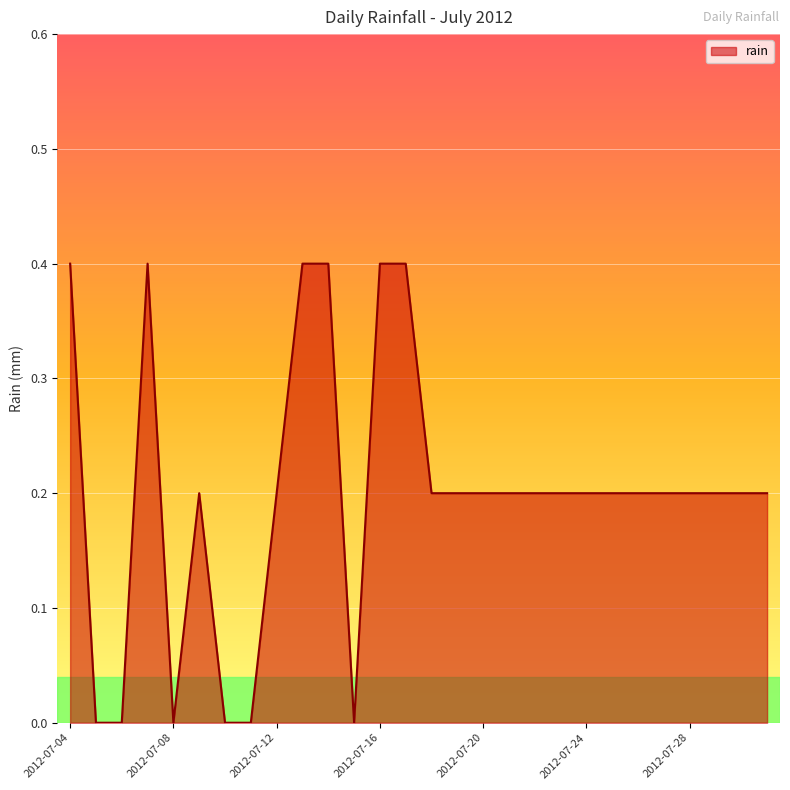

How many series are shown in this chart?

1